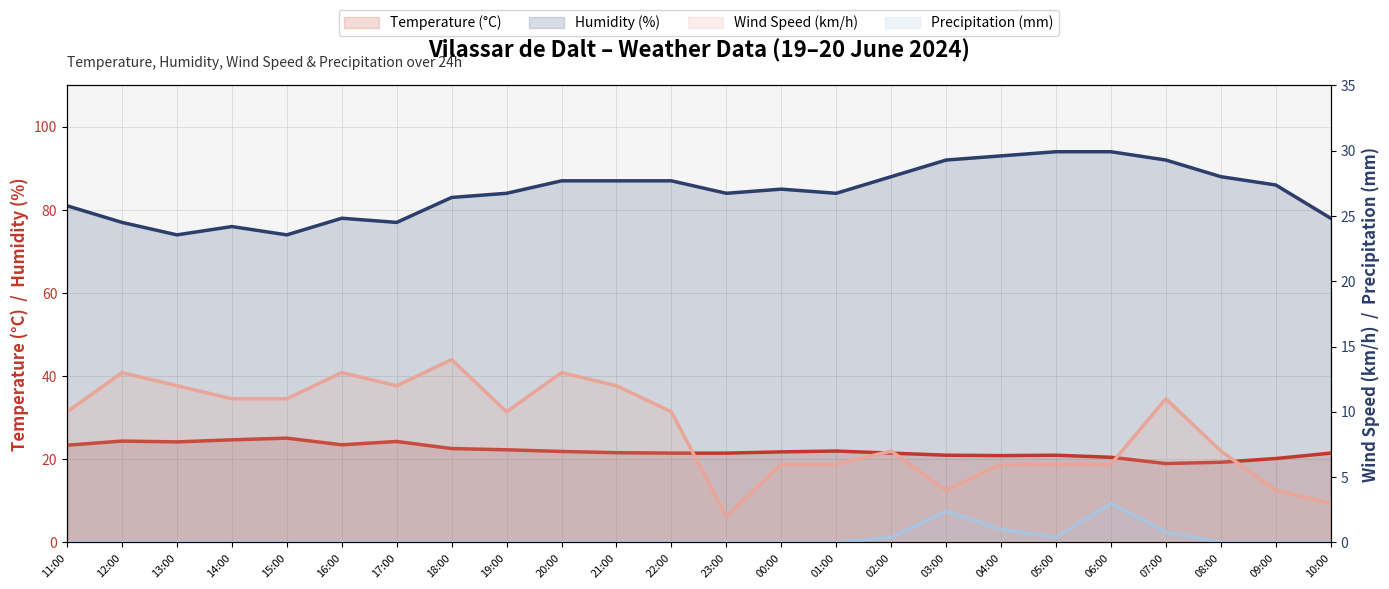

What are all the series names shown in the legend?

Temperature (°C), Humidity (%), Wind Speed (km/h), Precipitation (mm)